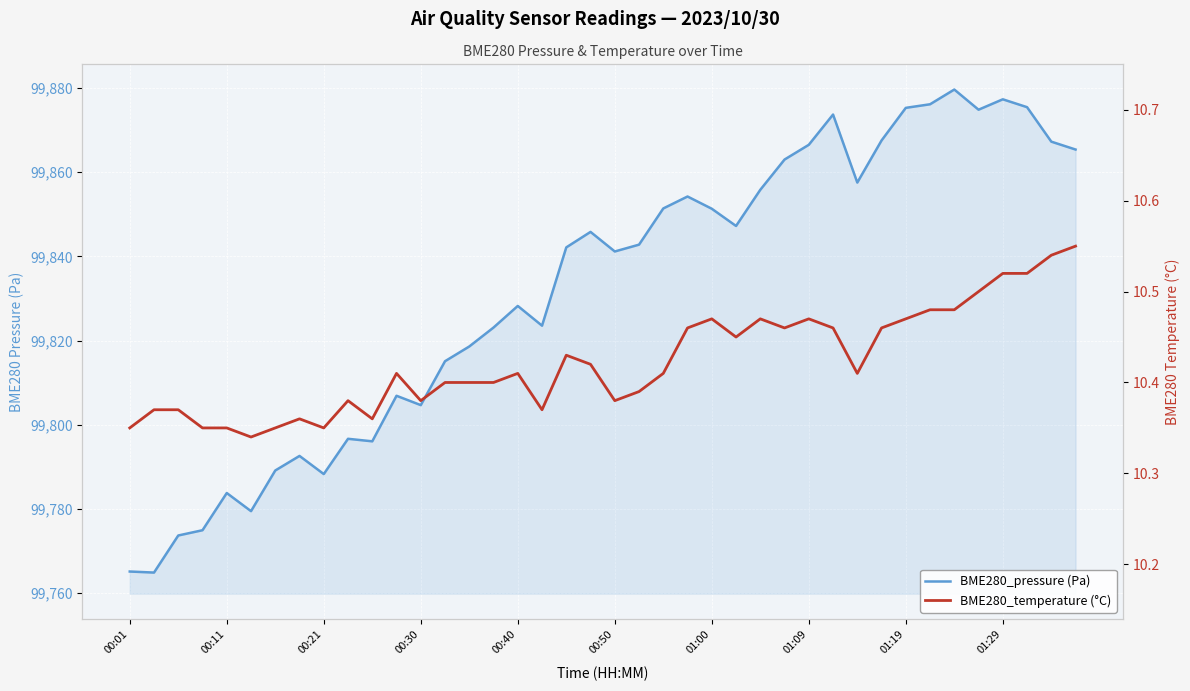

True or false: BME280_temperature (°C) and BME280_pressure (Pa) intersect in this chart.

False